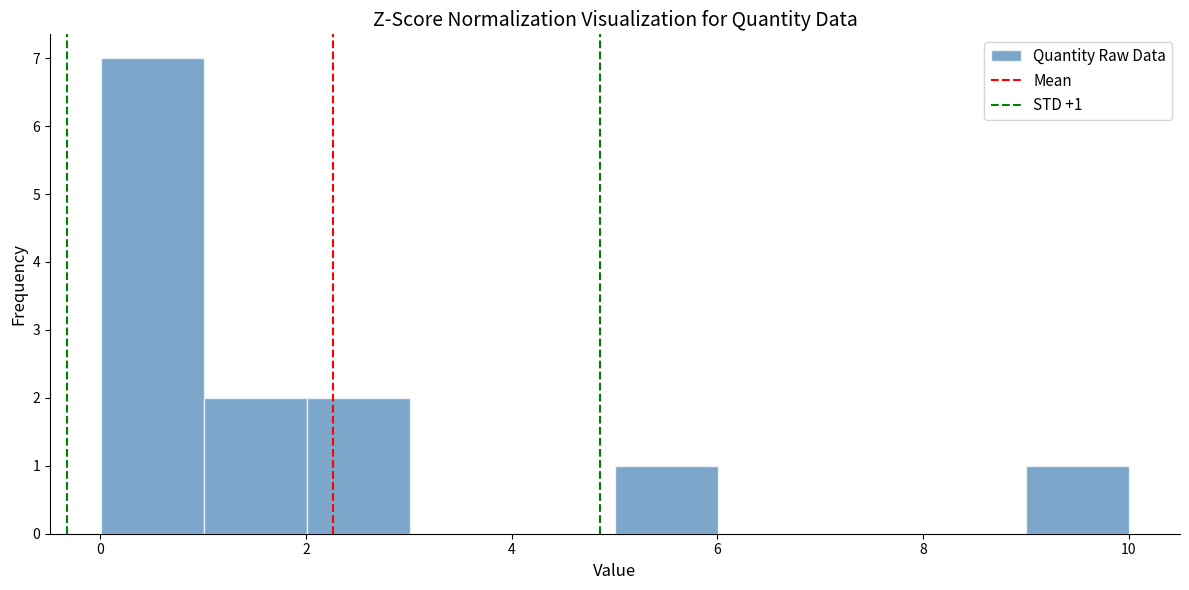

Over which range of the x-axis is the bar tallest?

0 to 1